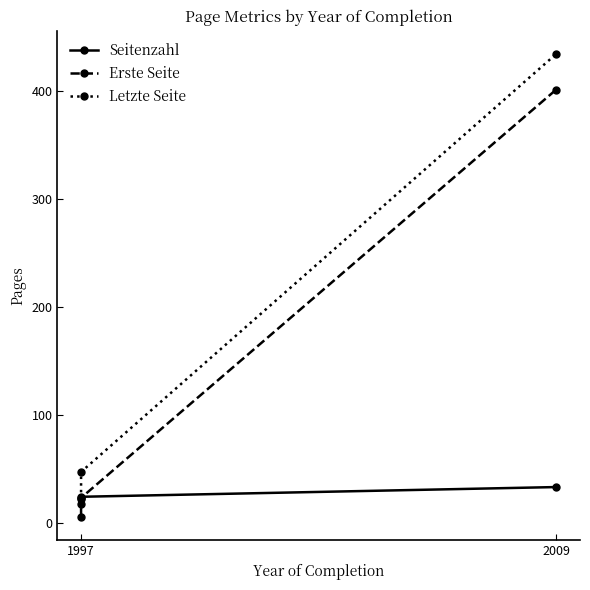

List the series in order of their peak value, highest first.

Letzte Seite, Erste Seite, Seitenzahl